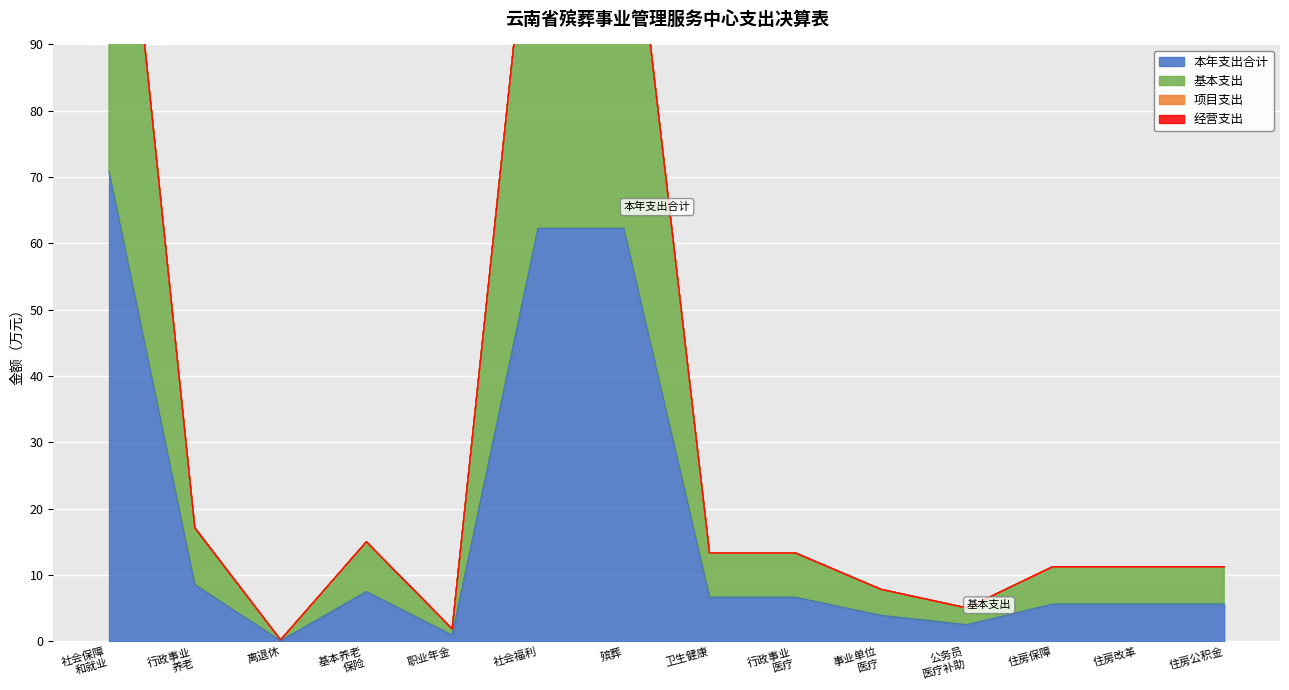

Which category has the lowest value in the 本年支出合计 series?

离退休